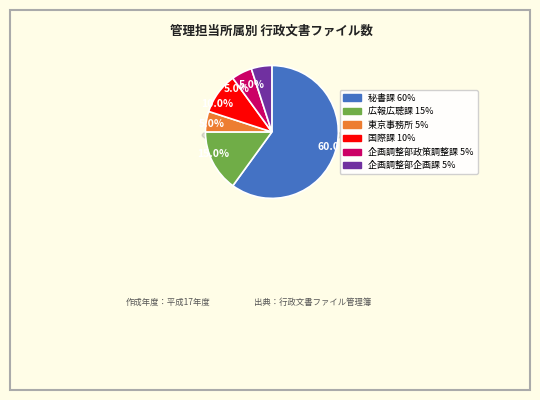

To the nearest percent, what percentage of the pie is 企画調整部政策調整課?

5%